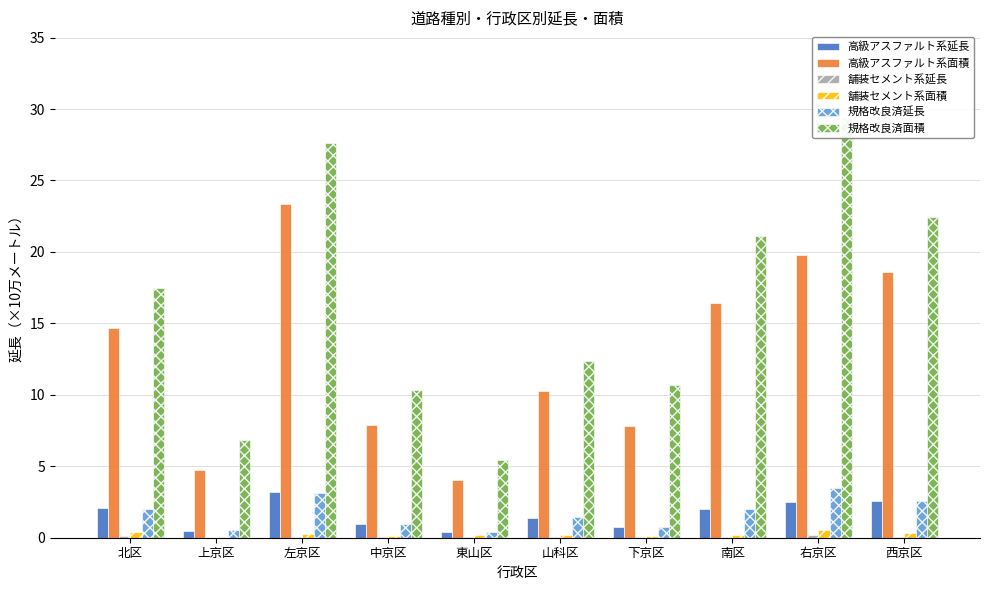

True or false: 規格改良済面積 has a value of 10.7 at 下京区.

True